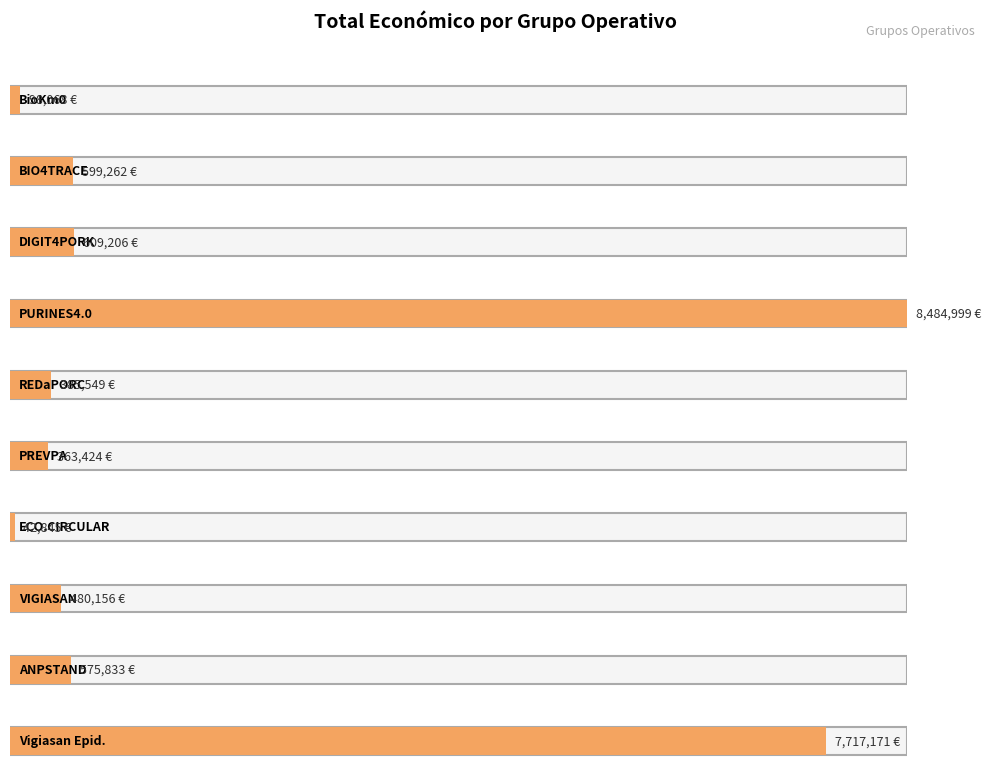

Reading left to right, what are all the values shown in this chart?

98068	599262	609206	8484999	385549	363424	42845	480156	575833	7717171